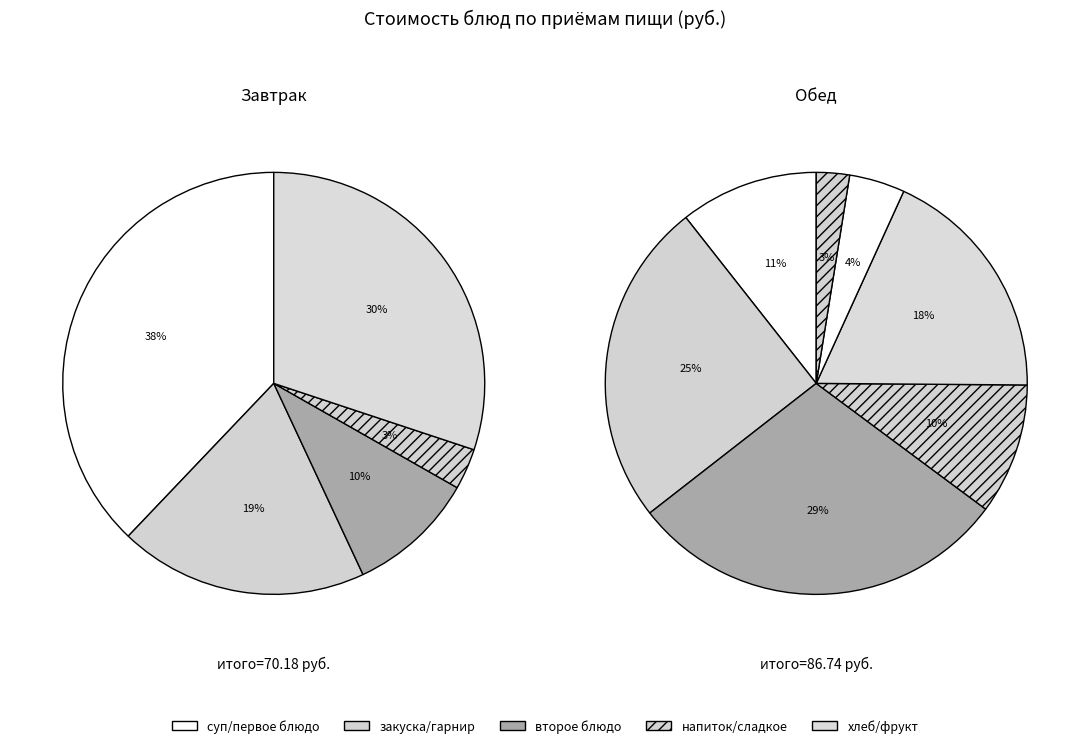

How many slices are in this pie chart?

12